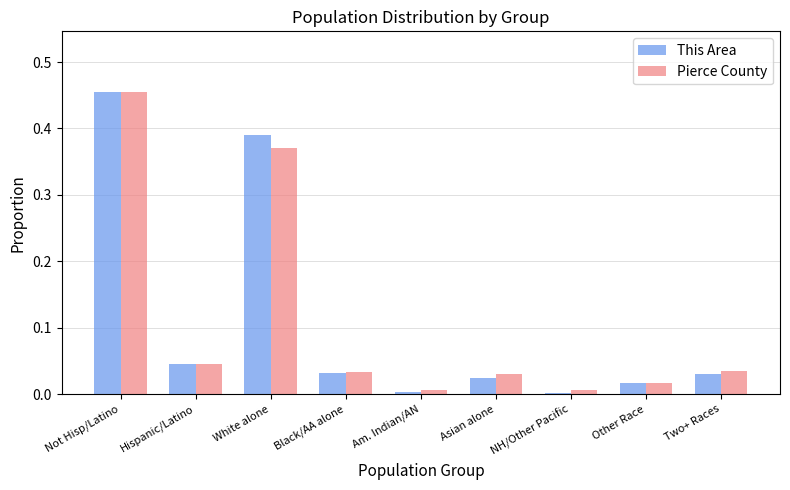

Between Black/AA alone and NH/Other Pacific, which series saw the biggest shift?

This Area